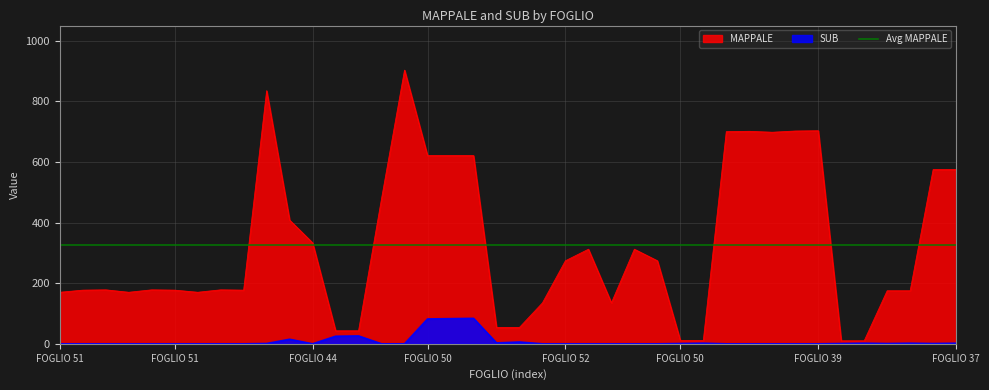

List the series in order of their peak value, lowest first.

SUB, MAPPALE